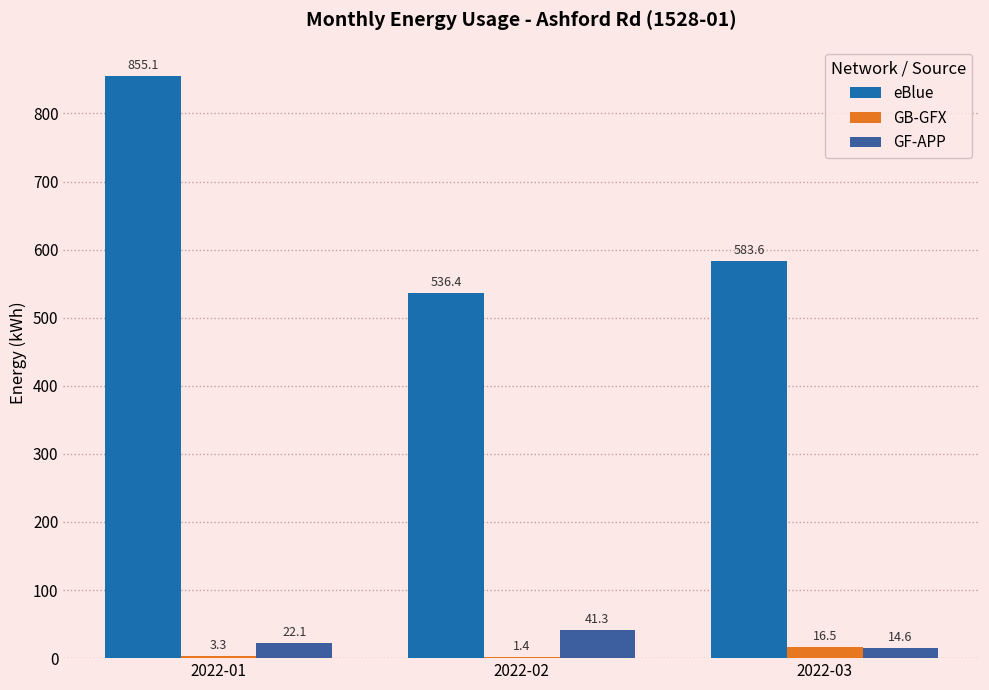

What is the maximum value shown in the chart?

855.1